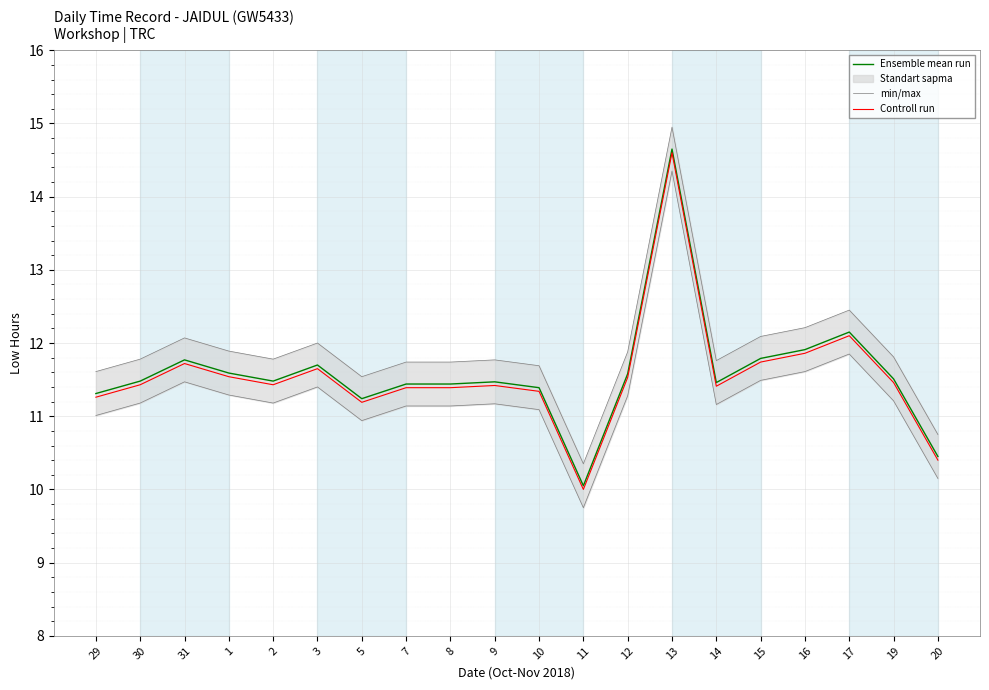

Reading left to right, transcribe all the data shown in this chart.

Ensemble mean run: 11.3	11.5	11.8	11.6	11.5	11.7	11.2	11.4	11.4	11.5	11.4	10.1	11.6	14.7	11.5	11.8	11.9	12.2	11.5	10.4
min/max: 11.6	11.8	12.1	11.9	11.8	12.0	11.5	11.7	11.7	11.8	11.7	10.4	11.9	15.0	11.8	12.1	12.2	12.5	11.8	10.8
Controll run: 11.3	11.4	11.7	11.5	11.4	11.6	11.2	11.4	11.4	11.4	11.3	10.0	11.5	14.6	11.4	11.7	11.9	12.1	11.5	10.4